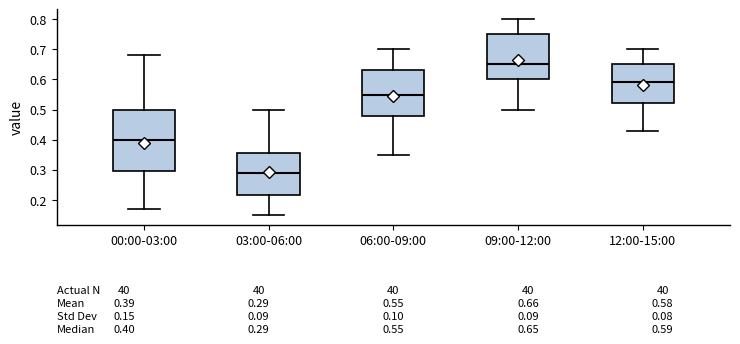

Which box's median line is the highest?

09:00-12:00